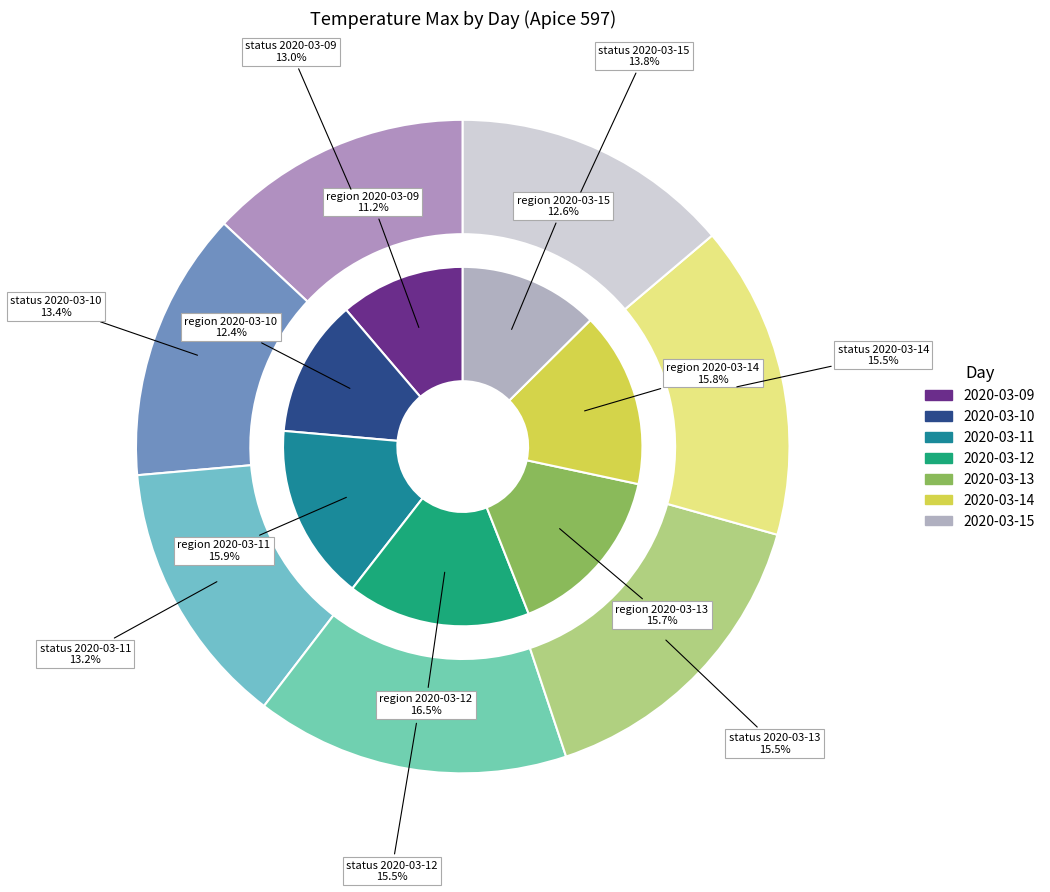

To the nearest percent, what percentage of the pie is 2020-03-12?

16%